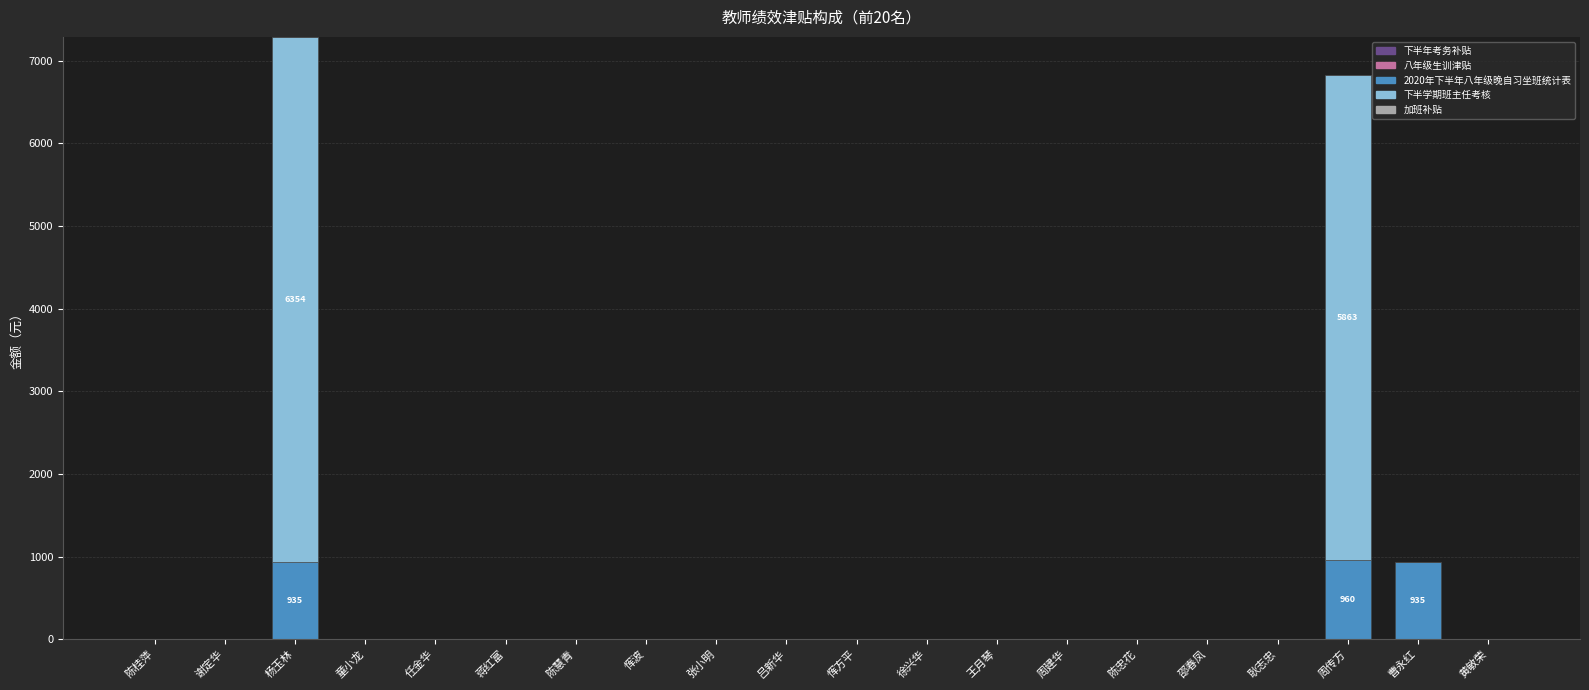

The 2020年下半年八年级晚自习坐班统计表 series shows 935.0 at 杨玉林. True or false?

True